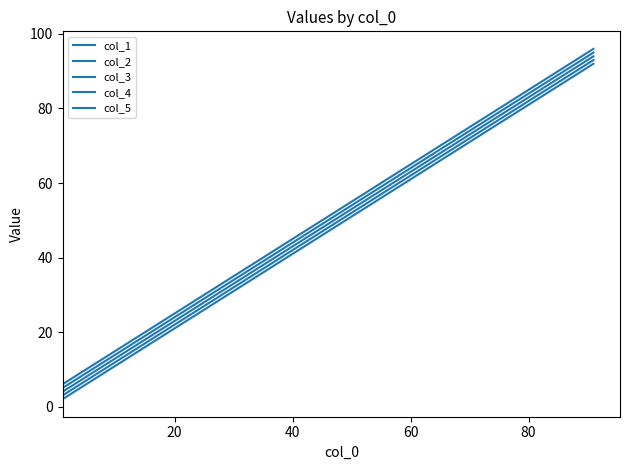

Does the chart have visible grid lines?

No